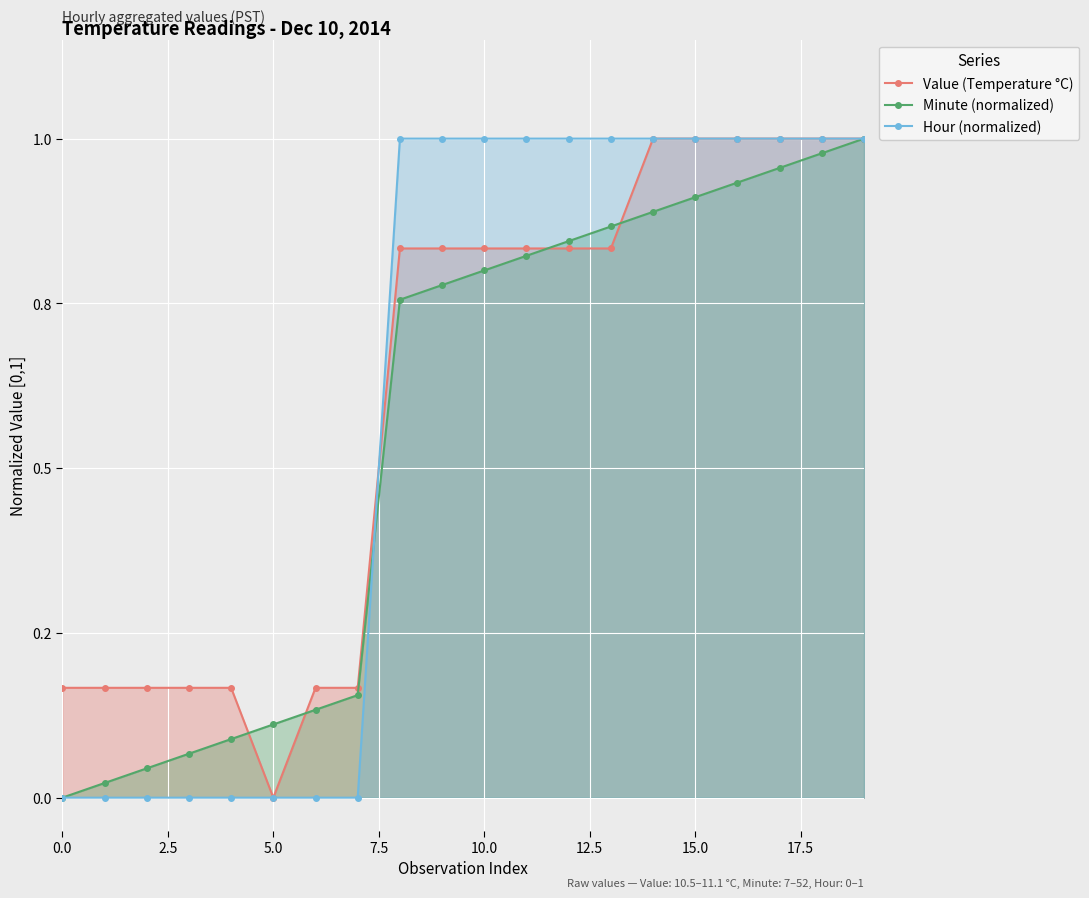

What is the average value of the Value (Temperature °C) series?

0.6